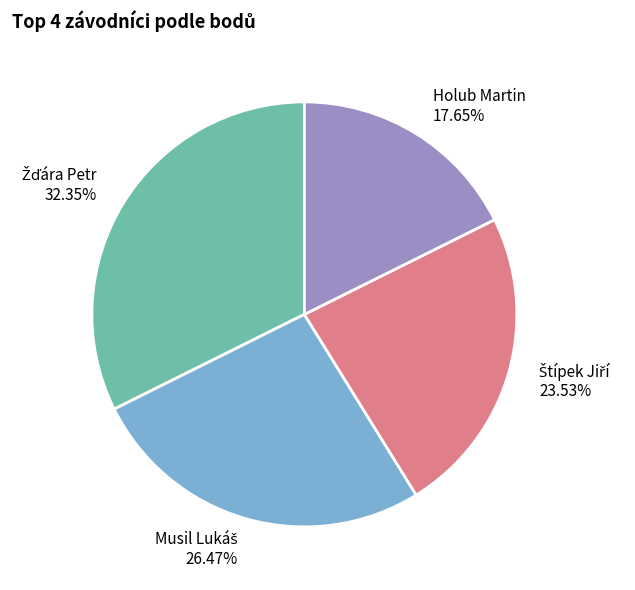

Does any single category account for the majority?

No